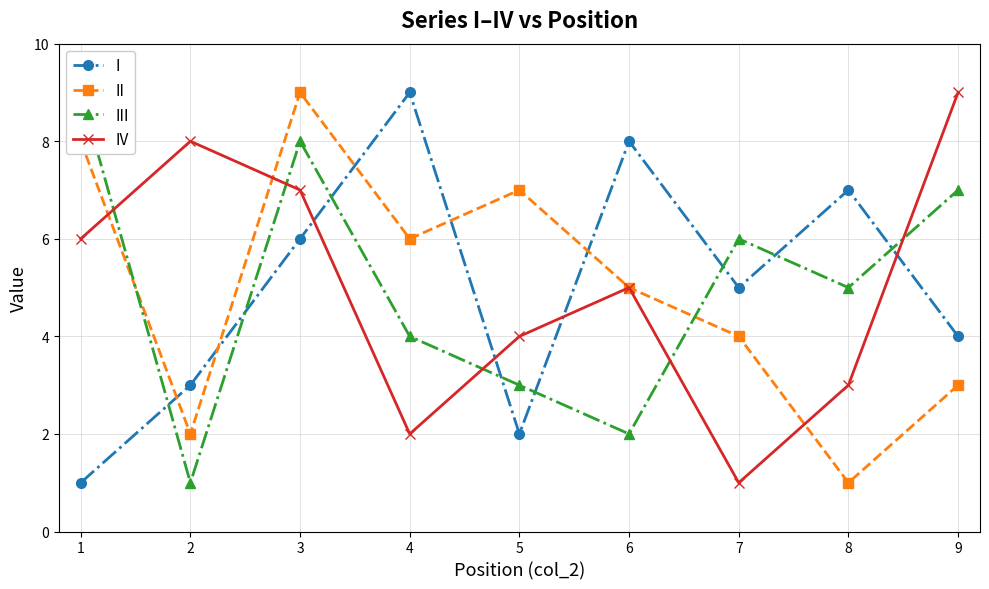

Reading right to left, list all the values displayed in this chart.

I: 9=4	8=7	7=5	6=8	5=2	4=9	3=6	2=3	1=1
II: 9=3	8=1	7=4	6=5	5=7	4=6	3=9	2=2	1=8
III: 9=7	8=5	7=6	6=2	5=3	4=4	3=8	2=1	1=9
IV: 9=9	8=3	7=1	6=5	5=4	4=2	3=7	2=8	1=6